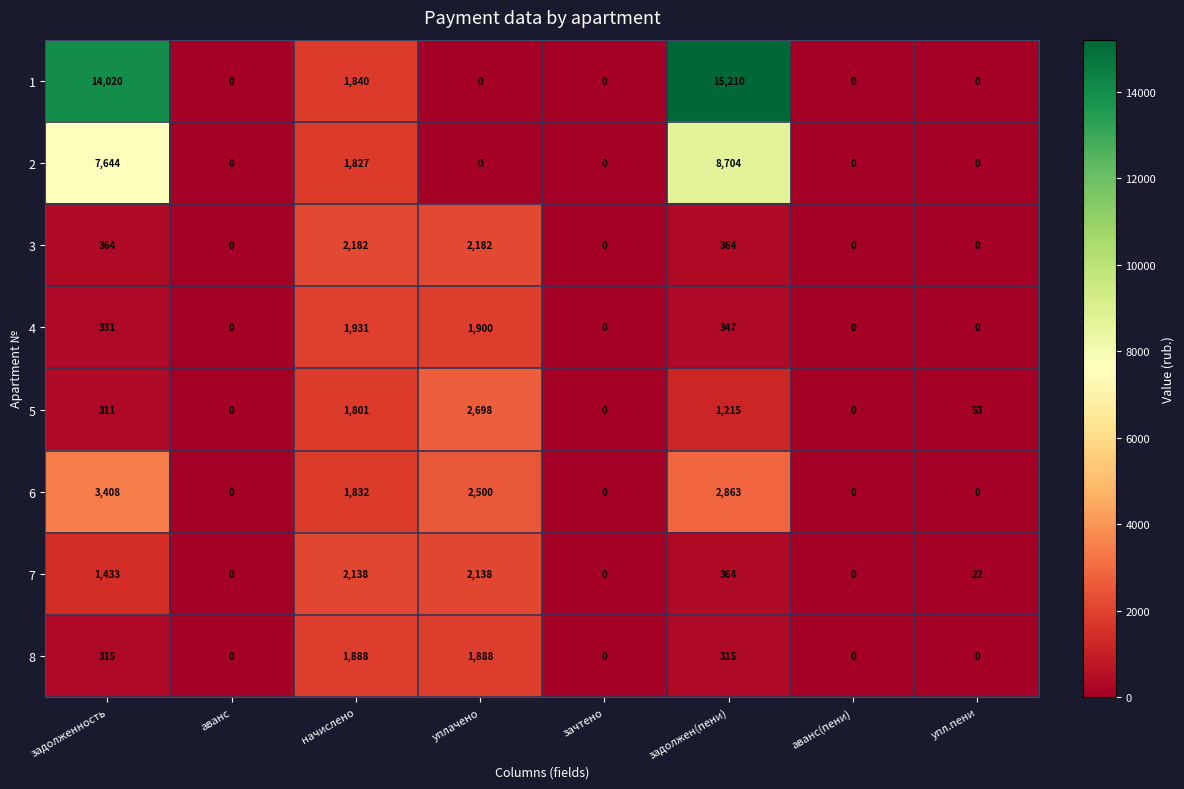

How many 3 values are between 0 and 2182?

8